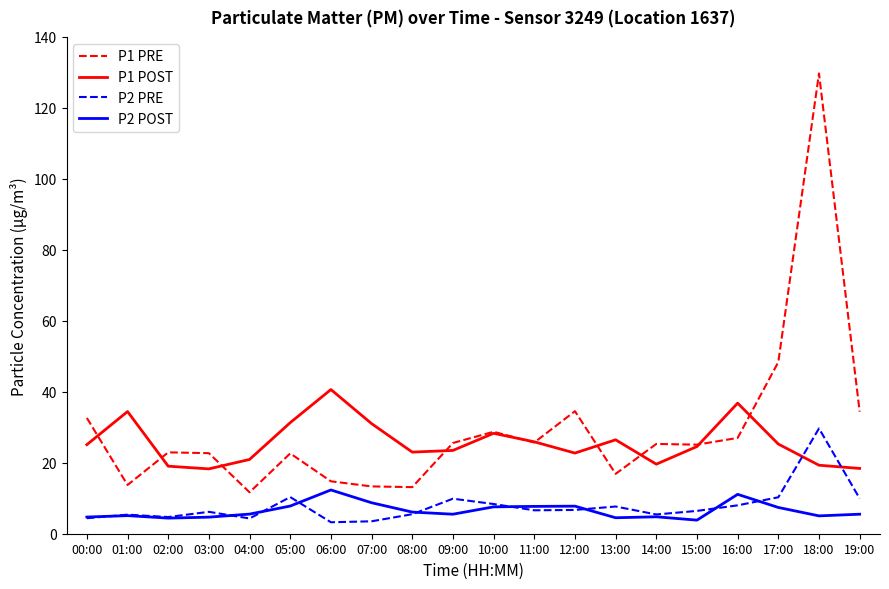

The value of P1 PRE at 08:00 is 20.8. True or false?

False